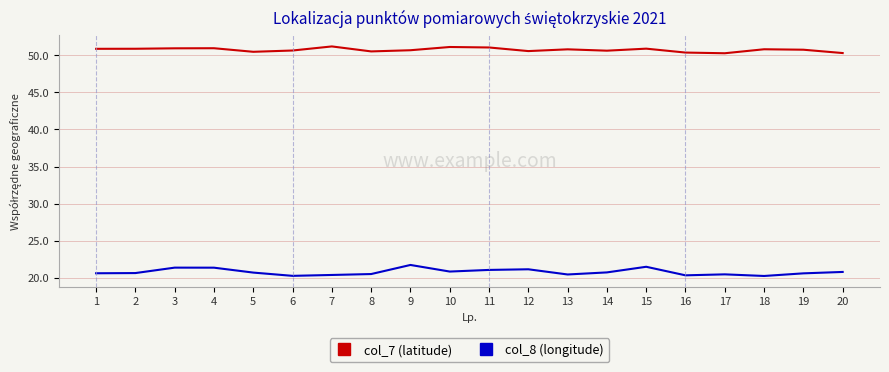

Rank the series by their average value, from highest to lowest.

col_7 (latitude), col_8 (longitude)